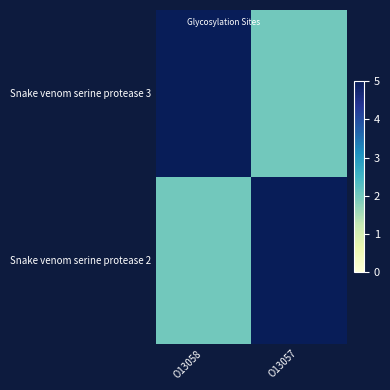

Rank the series at O13057 from lowest to highest value.

Snake venom serine protease 3, Snake venom serine protease 2